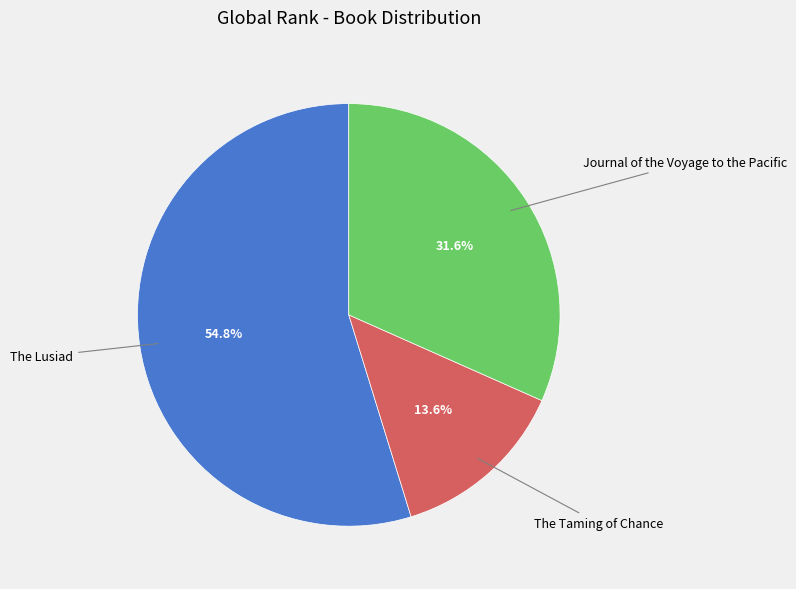

Is there a majority slice in this chart?

Yes